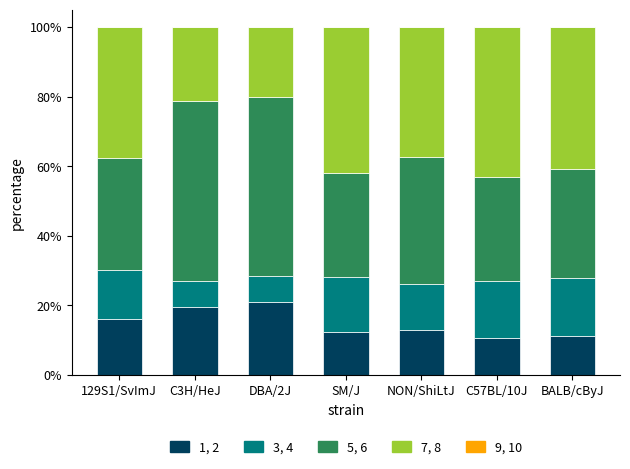

Is it true that 1, 2 equals 19.6 at C3H/HeJ?

True